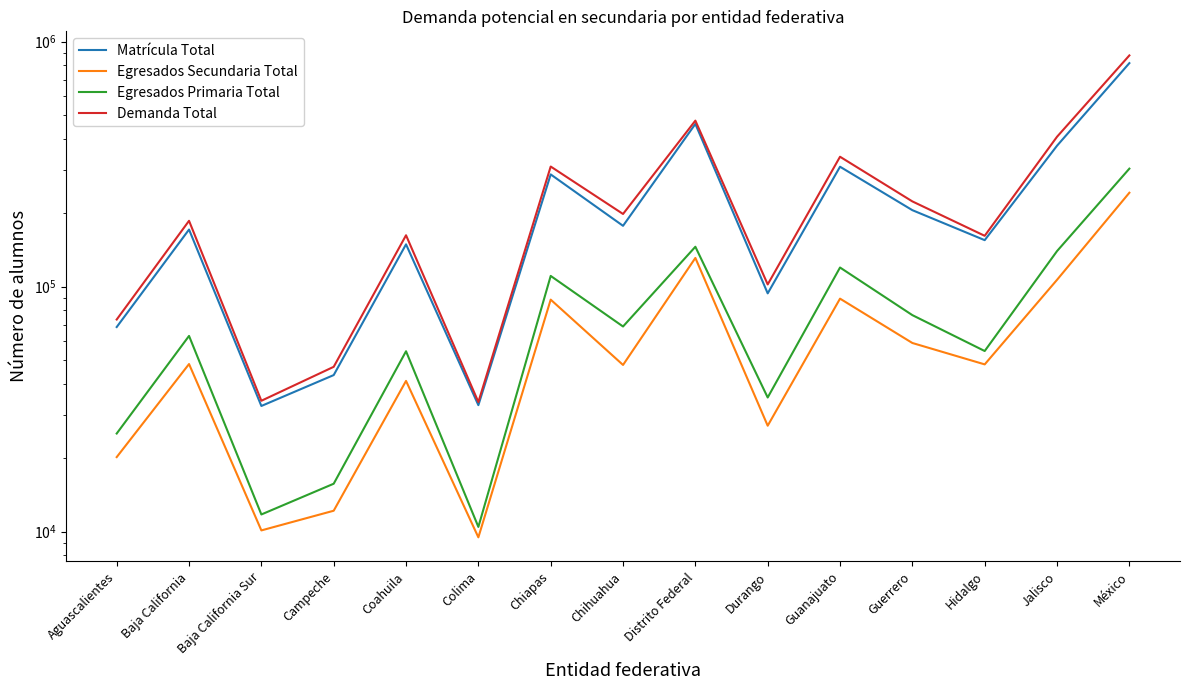

How many interior local valleys does the Matrícula Total series have?

5